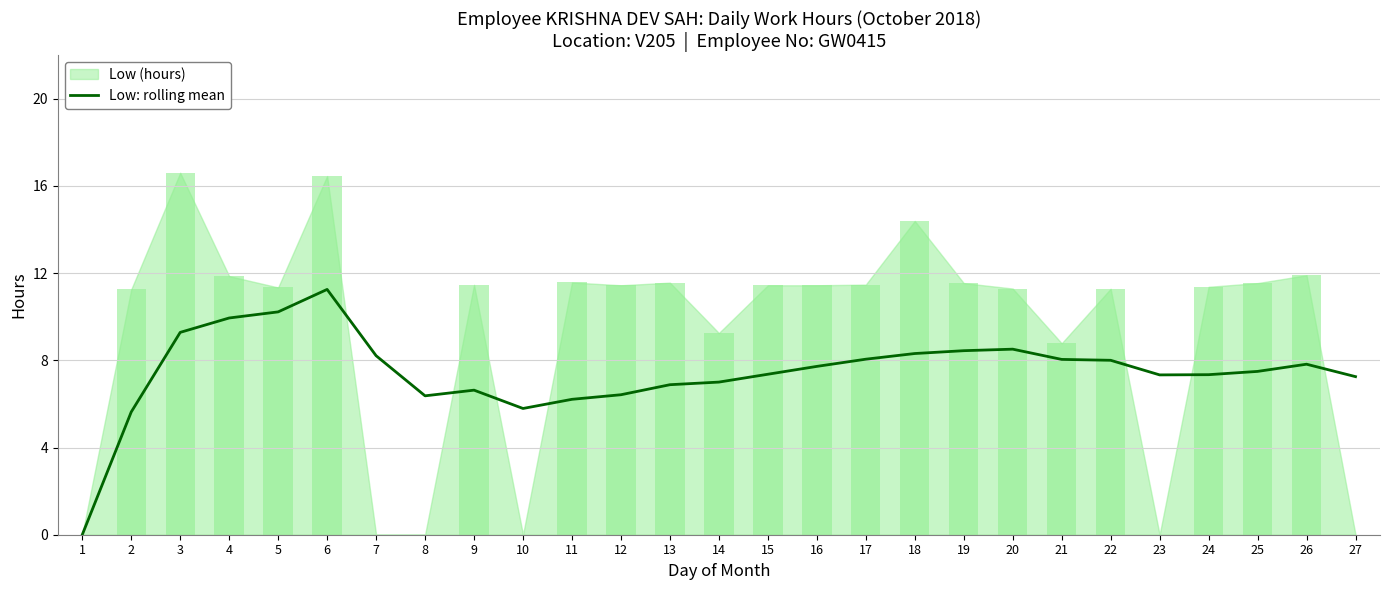

Where does the data first go above 7?

3